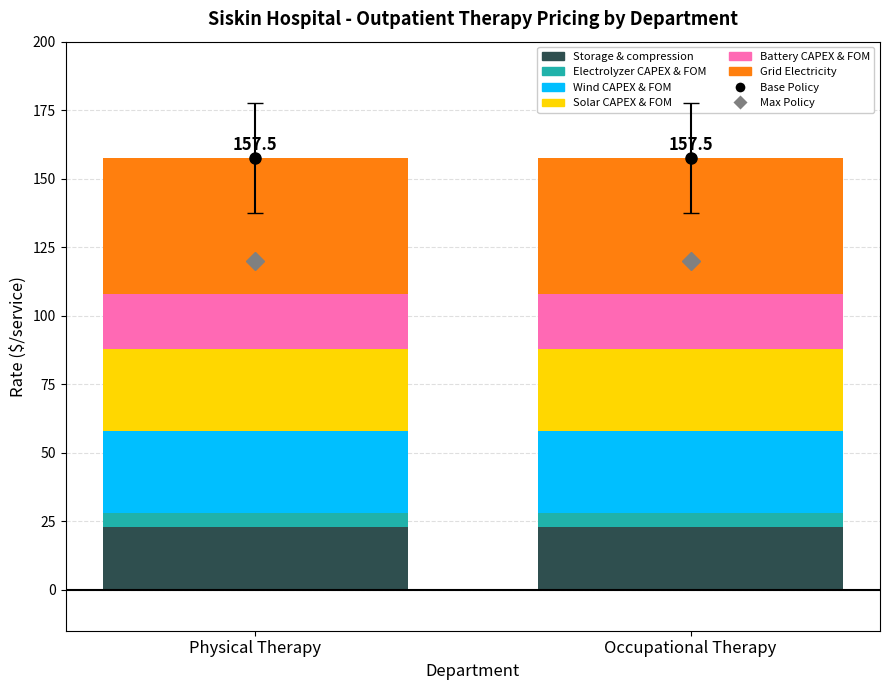

What is the total value across all series at Physical Therapy?

157.5